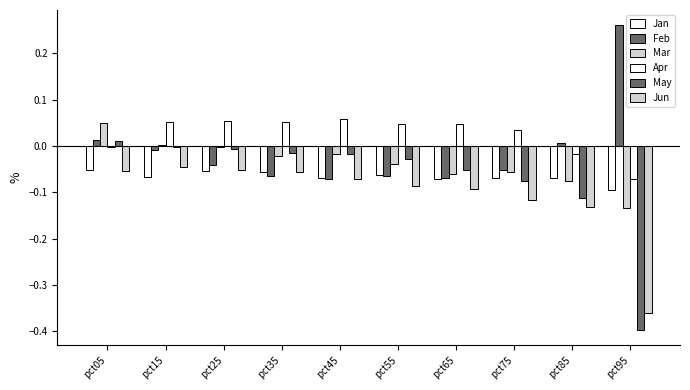

Reading right to left, what are all the values shown in this chart?

Jan: -0.1	-0.1	-0.1	-0.1	-0.1	-0.1	-0.1	-0.1	-0.1	-0.1
Feb: 0.3	0.0	-0.1	-0.1	-0.1	-0.1	-0.1	-0.0	-0.0	0.0
Mar: -0.1	-0.1	-0.1	-0.1	-0.0	-0.0	-0.0	-0.0	0.0	0.1
Apr: -0.1	-0.0	0.0	0.0	0.0	0.1	0.1	0.1	0.1	-0.0
May: -0.4	-0.1	-0.1	-0.1	-0.0	-0.0	-0.0	-0.0	-0.0	0.0
Jun: -0.4	-0.1	-0.1	-0.1	-0.1	-0.1	-0.1	-0.1	-0.0	-0.1